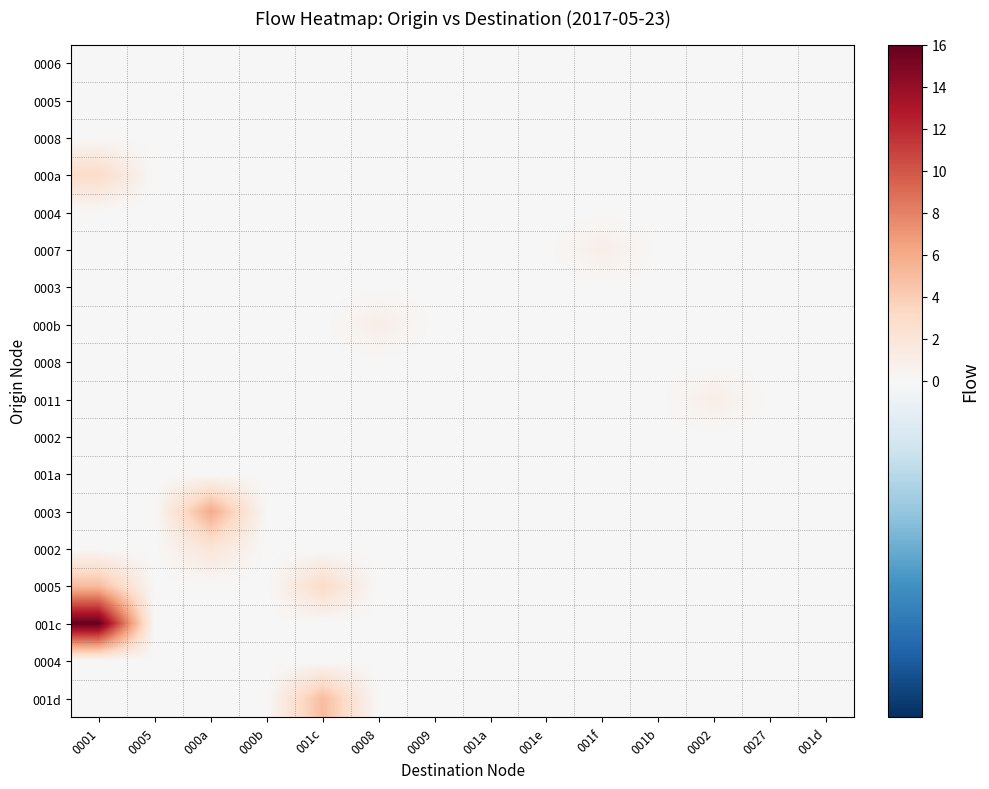

At which category is the sum across all series the highest?

0001